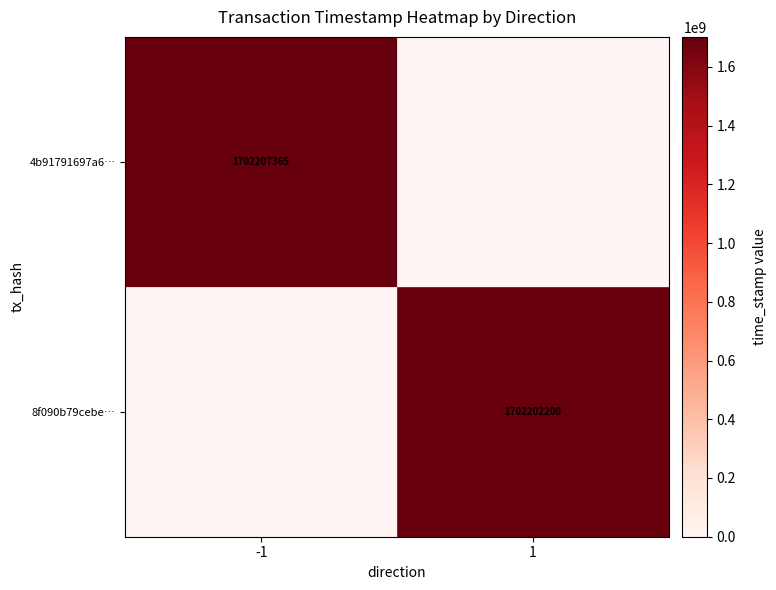

True or false: 4b91791697a6… has a value of 606098509 at -1.

False